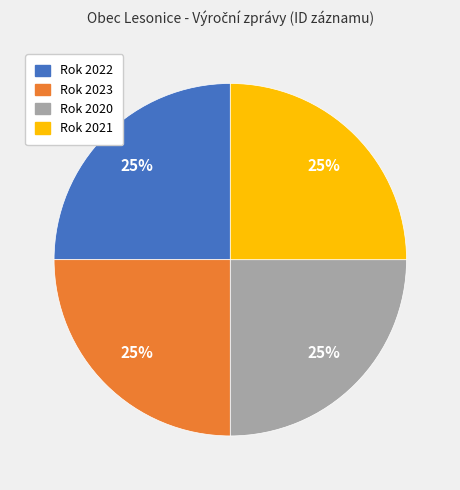

To the nearest percent, what is the average slice percentage?

25%